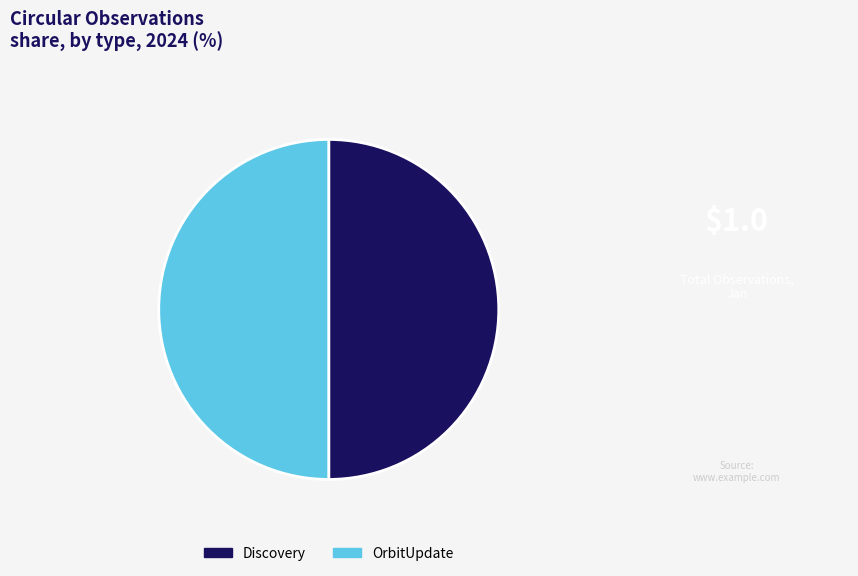

What is the ratio of the value at OrbitUpdate to the value at Discovery?

1.0